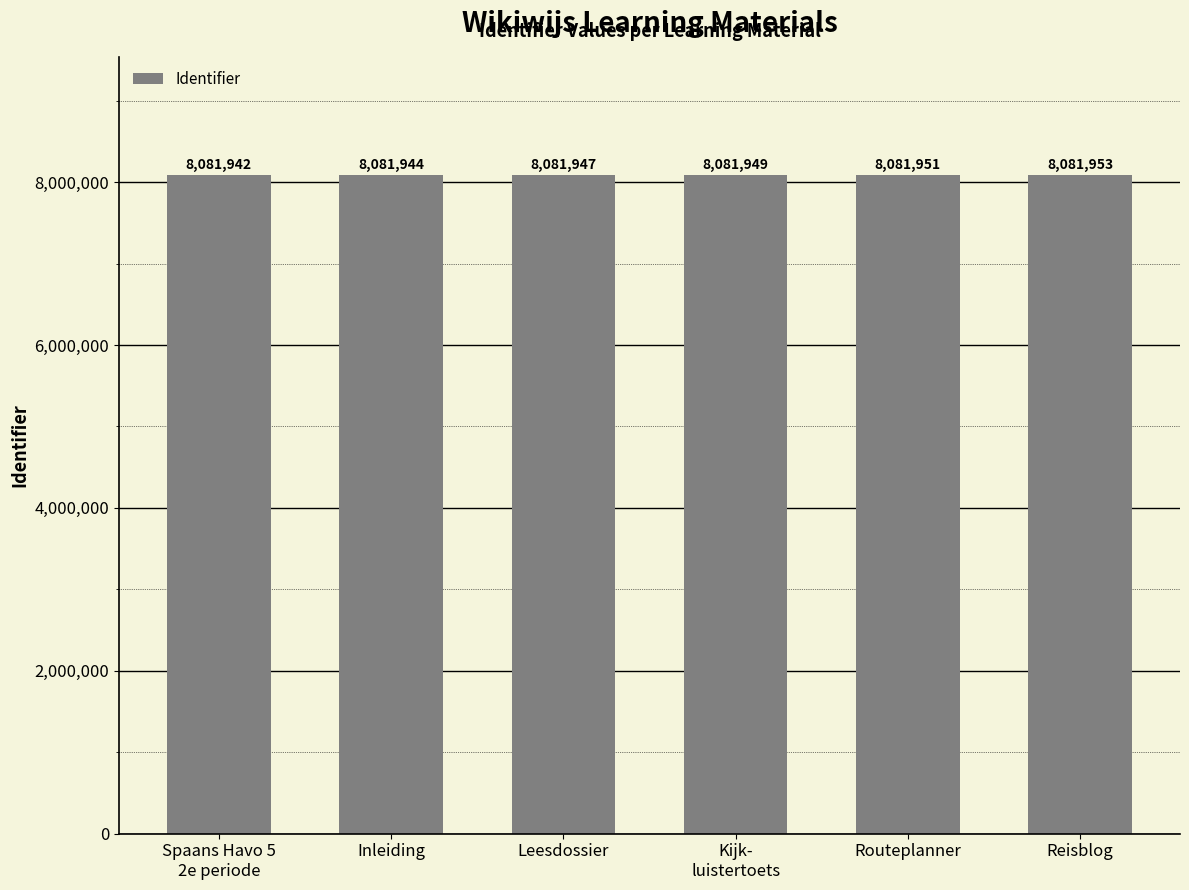

Between Kijk-
luistertoets and Reisblog, which is larger?

Reisblog